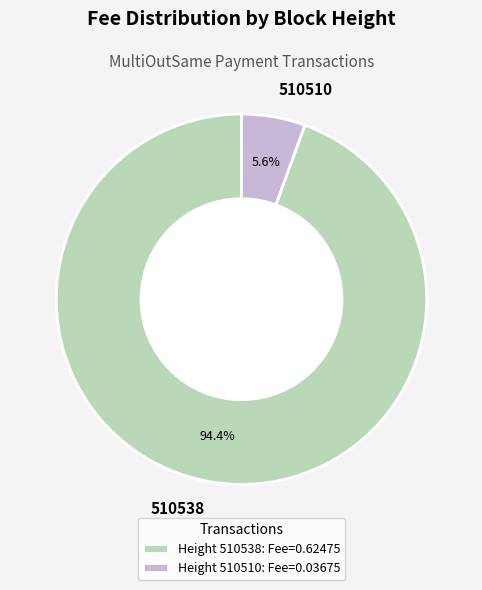

Which category has the biggest portion of the pie?

510538